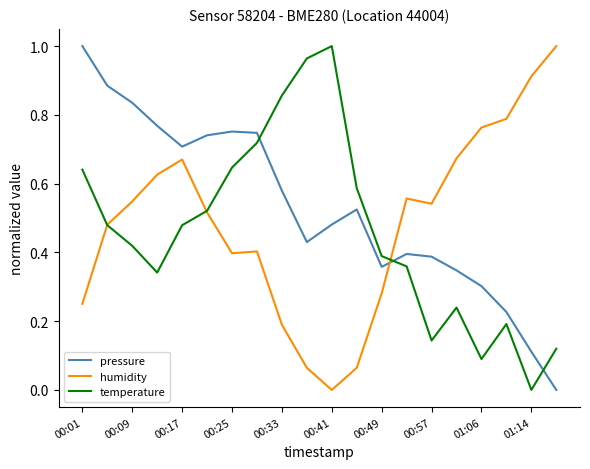

Which series ends up on top after the final intersection of pressure and temperature?

temperature